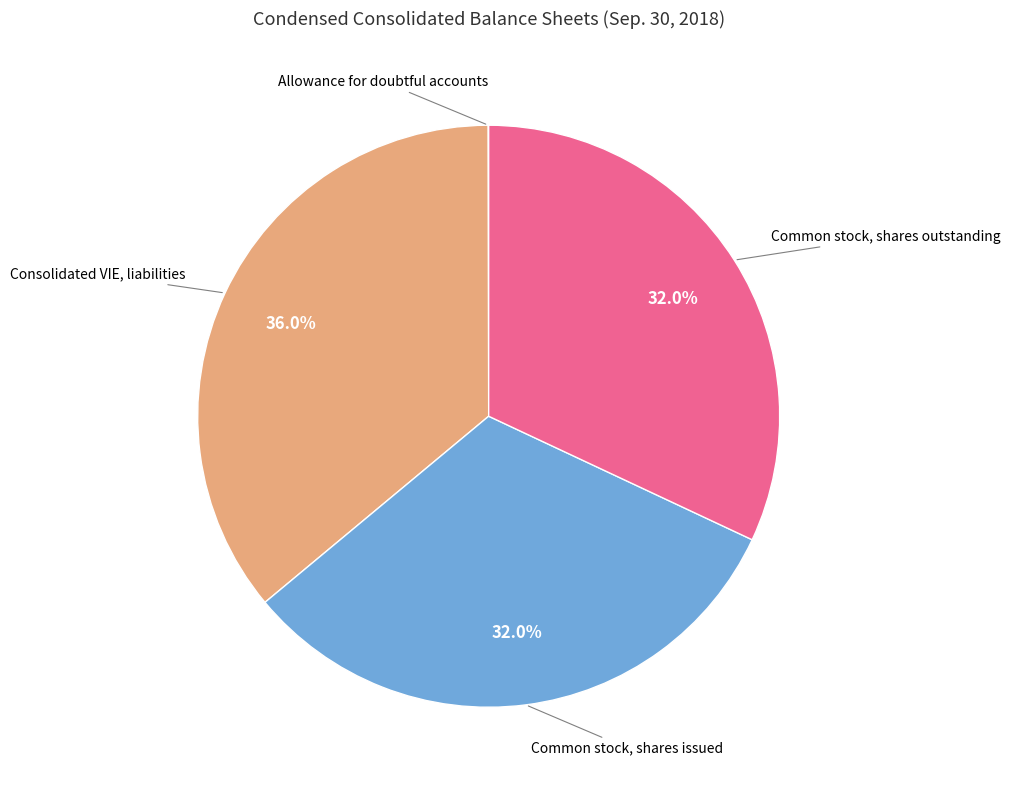

Does any single category account for the majority?

No